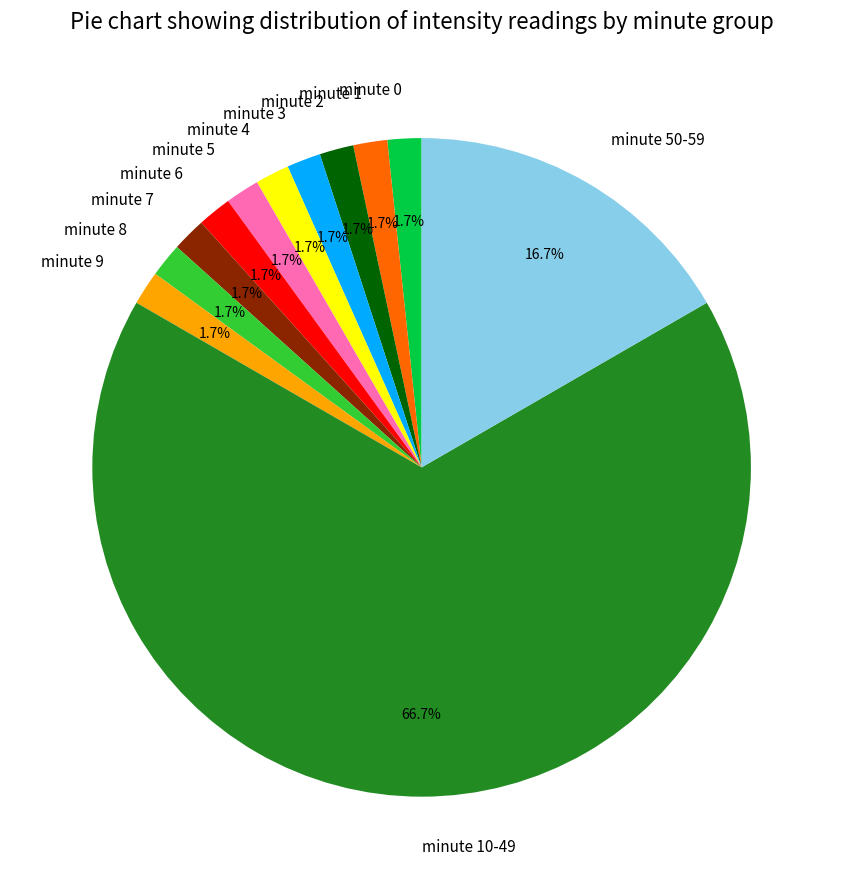

Which category has the biggest portion of the pie?

minute 10-49